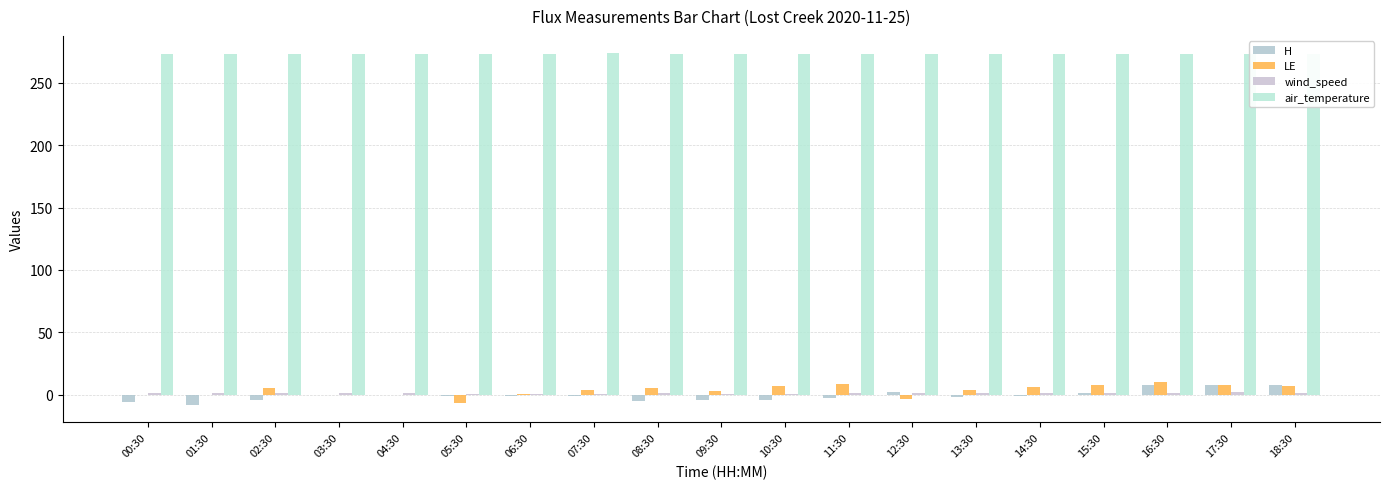

What is the label of the 13th bar from the right?

06:30